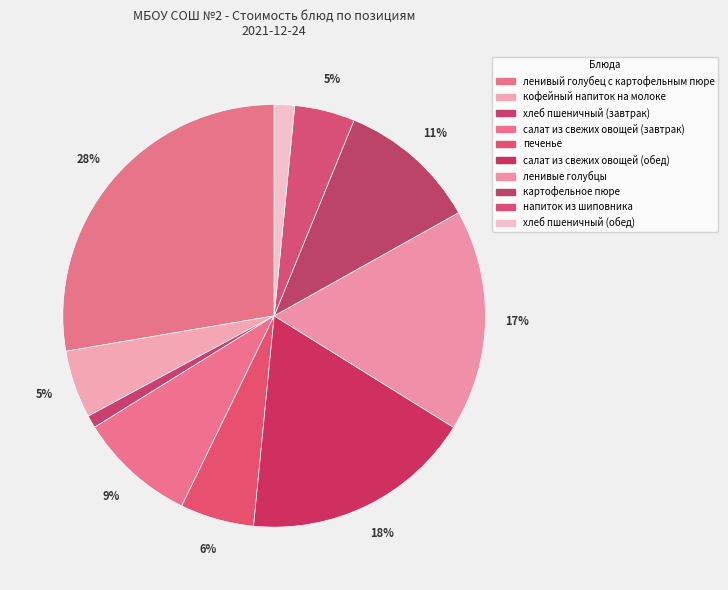

Which slice is the largest?

ленивый голубец с картофельным пюре